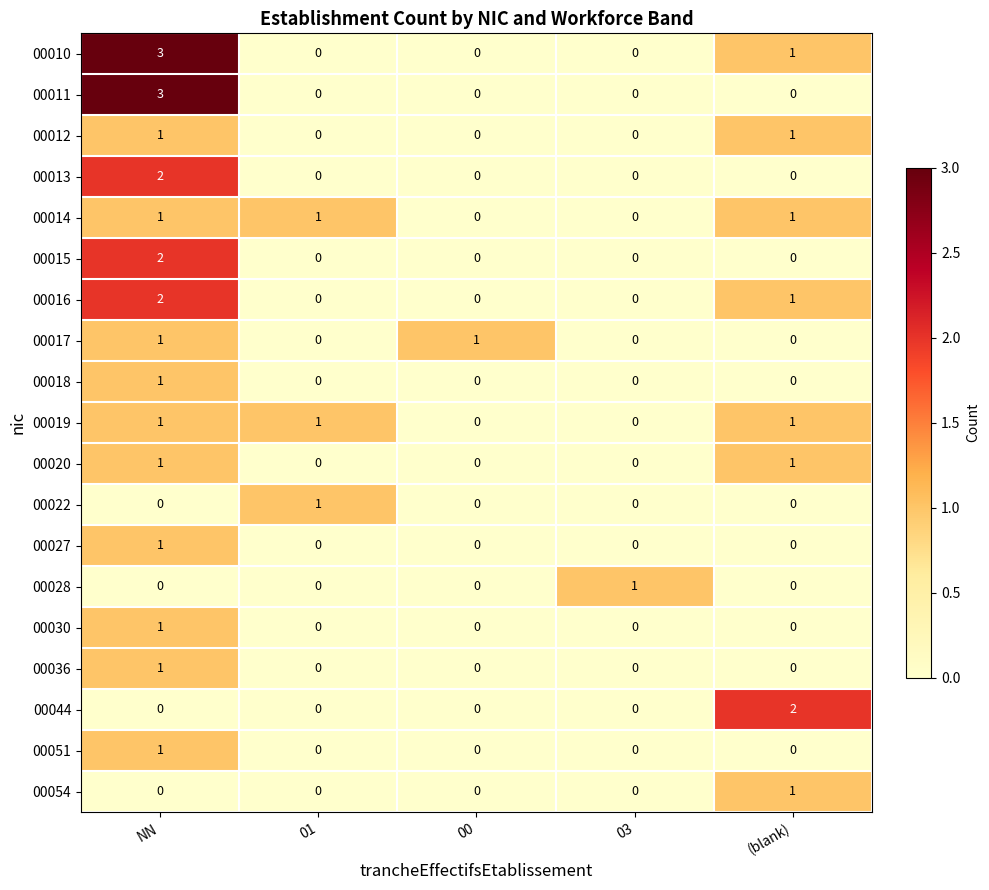

Count the 00019 values in the range 0 to 1.

5